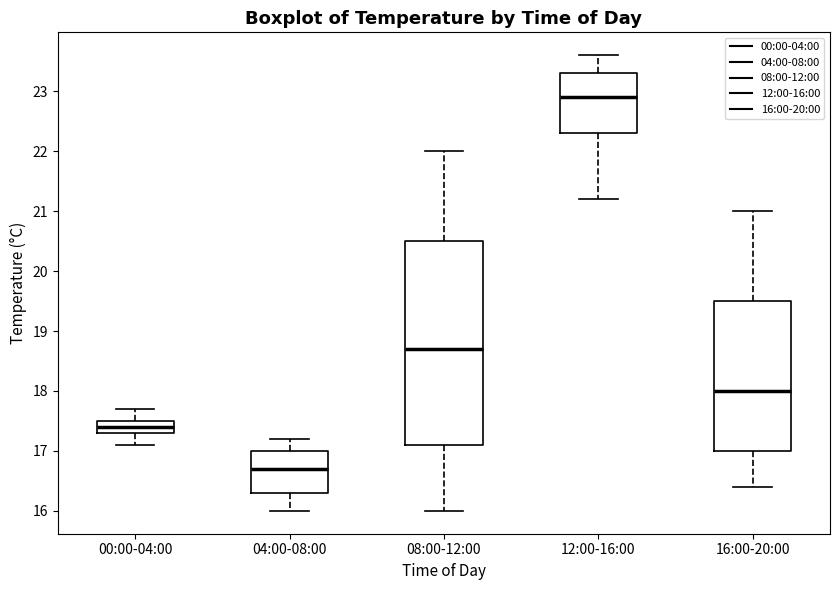

Reading left to right, read every box against the y-axis: the position of its median line, the range the box covers, and the ends of its whiskers. The values are not printed on the chart, so give them approximately, as read against the axis.

00:00-04:00: median 17.4, box 17.3 to 17.5, whiskers 17.1 to 17.7
04:00-08:00: median 16.7, box 16.3 to 17.0, whiskers 16.0 to 17.2
08:00-12:00: median 18.7, box 17.1 to 20.5, whiskers 16.0 to 22.0
12:00-16:00: median 22.9, box 22.3 to 23.3, whiskers 21.2 to 23.6
16:00-20:00: median 18.0, box 17.0 to 19.5, whiskers 16.4 to 21.0